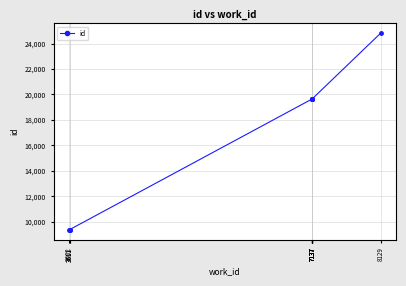

What is the value of the 10th point from the left?

24809